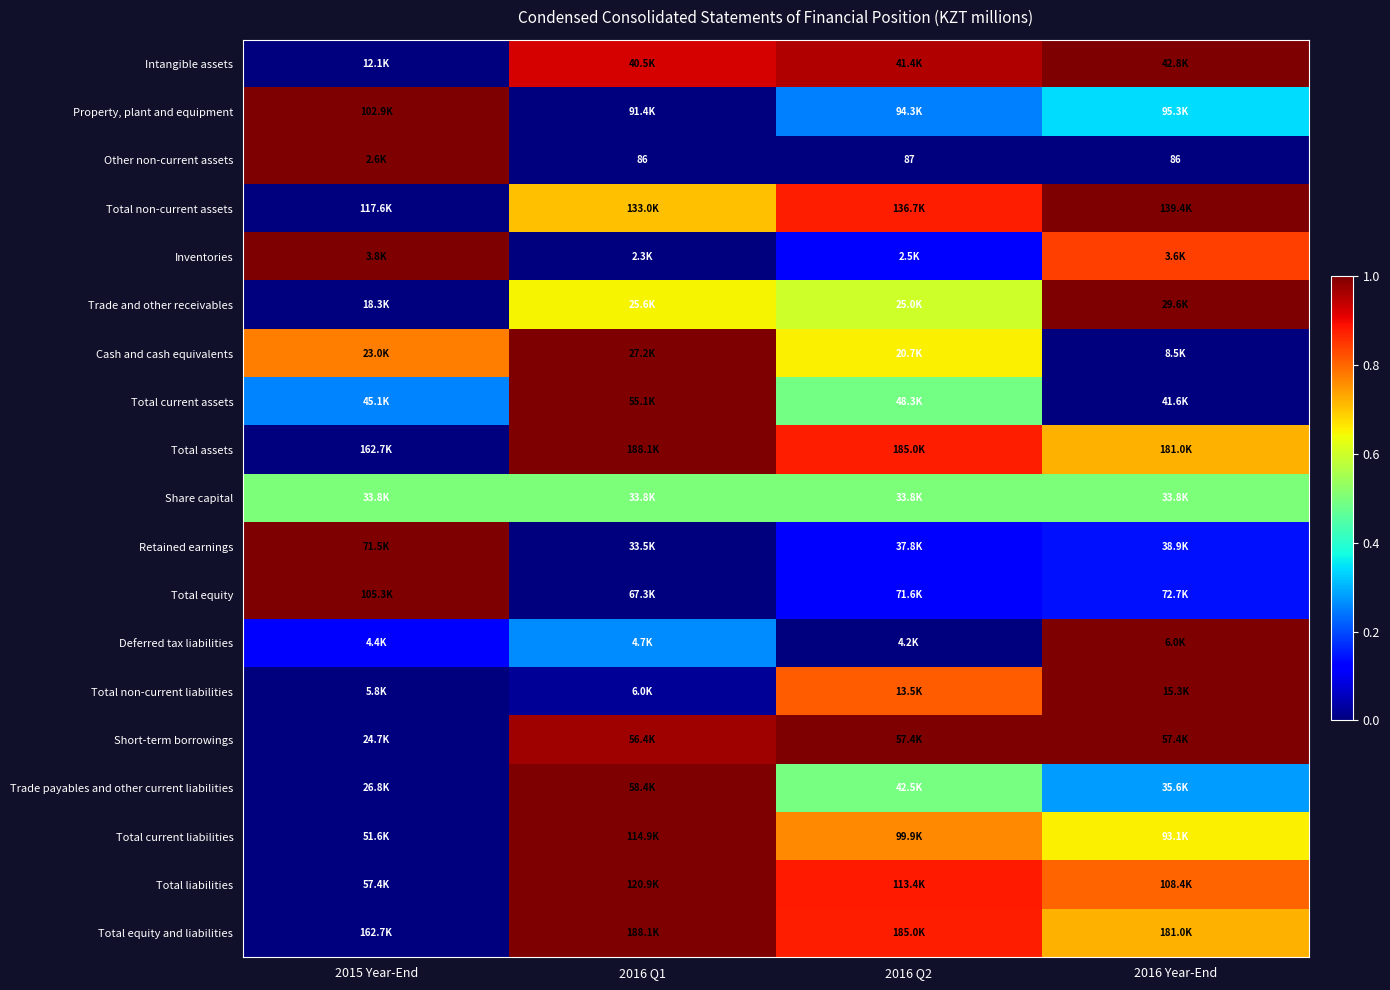

Is the value of Short-term borrowings at 2016 Year-End greater than the value of Total current liabilities at 2016 Q1?

No